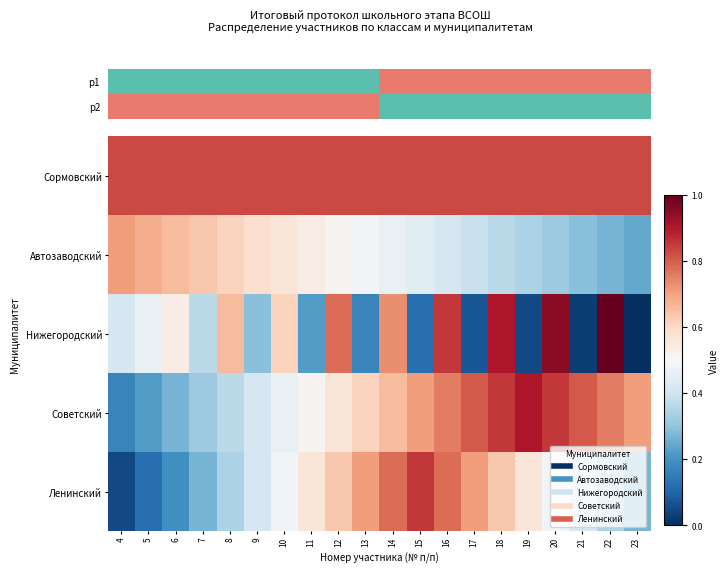

At how many categories does at least one series exceed 0?

20